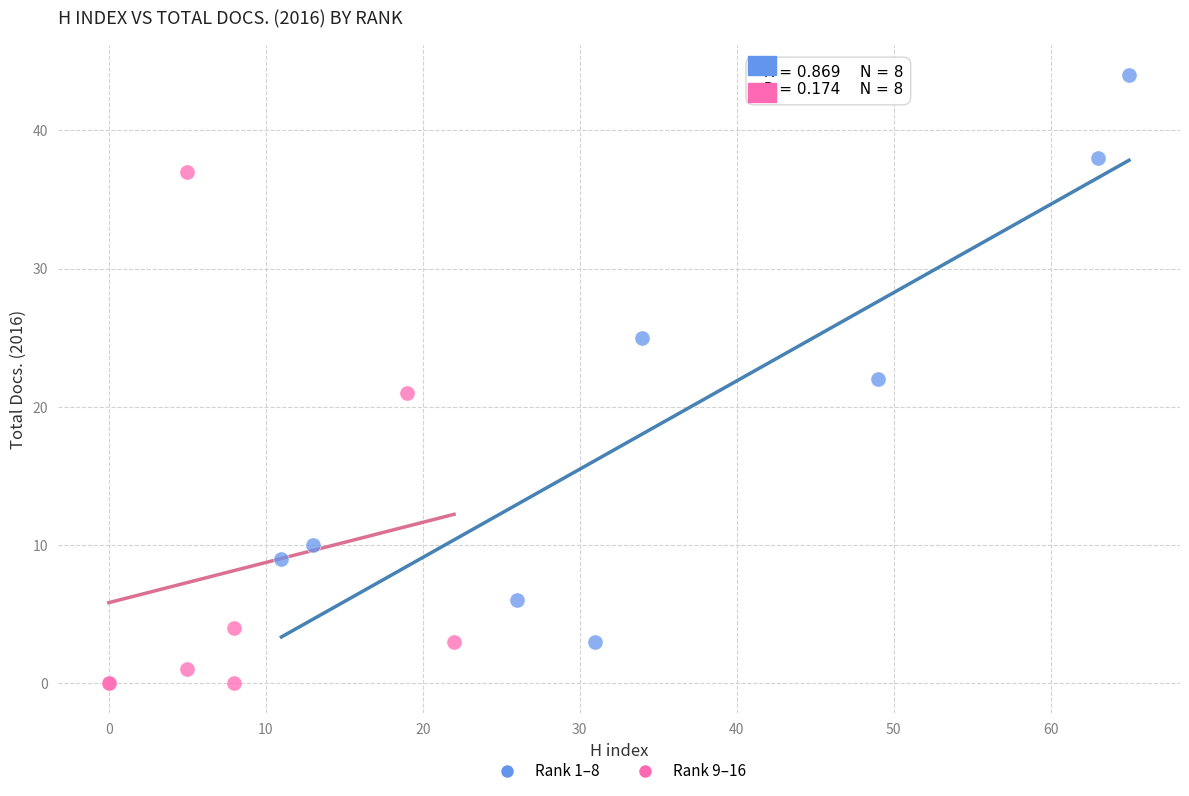

Which series contains the highest Y value?

Rank 1–8